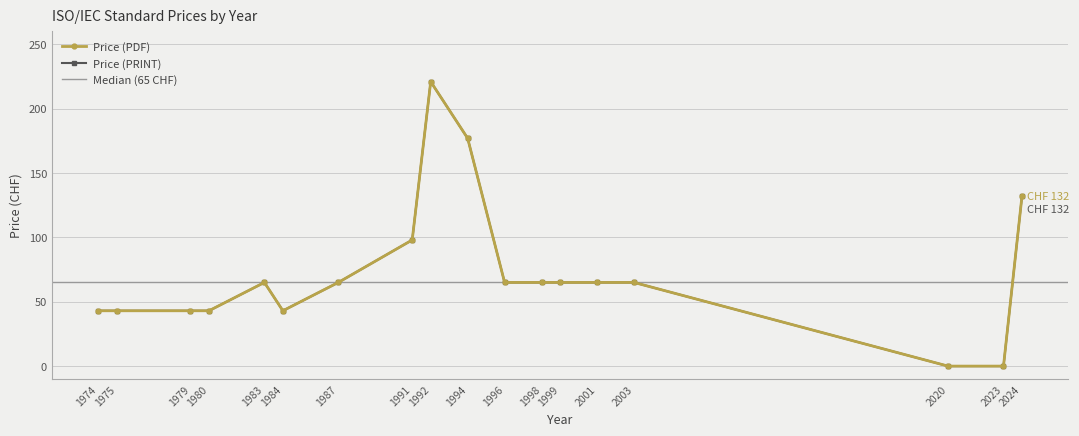

What is the difference between the maximum and second lowest values in the Price (PRINT) series?

221